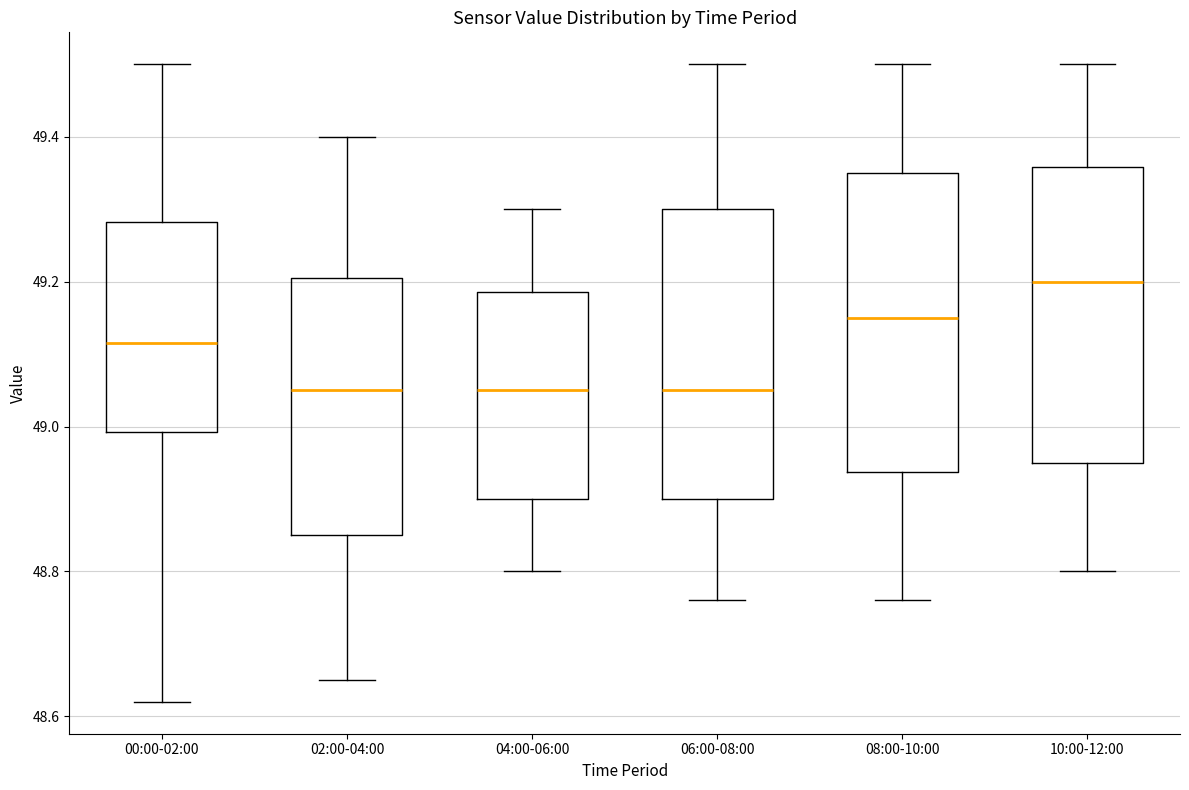

Reading left to right, read every box against the y-axis: the position of its median line, the range the box covers, and the ends of its whiskers. The values are not printed on the chart, so give them approximately, as read against the axis.

00:00-02:00: median 49.12, box 49.00 to 49.28, whiskers 48.62 to 49.50
02:00-04:00: median 49.06, box 48.86 to 49.20, whiskers 48.66 to 49.40
04:00-06:00: median 49.06, box 48.90 to 49.18, whiskers 48.80 to 49.30
06:00-08:00: median 49.06, box 48.90 to 49.30, whiskers 48.76 to 49.50
08:00-10:00: median 49.16, box 48.94 to 49.36, whiskers 48.76 to 49.50
10:00-12:00: median 49.20, box 48.96 to 49.36, whiskers 48.80 to 49.50